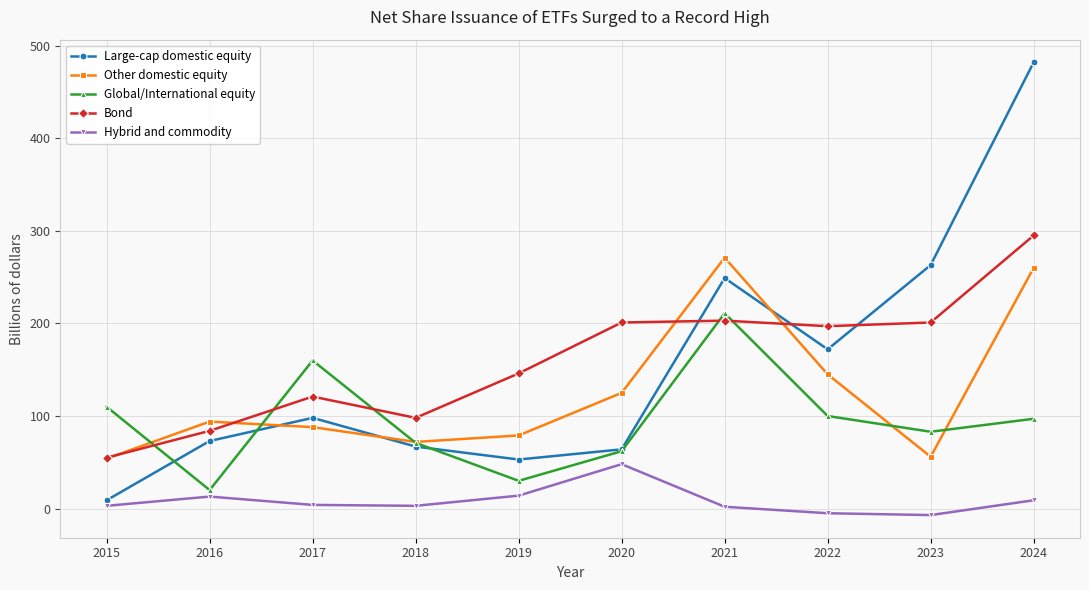

What is the spread (max minus min) of values at 2023?

270